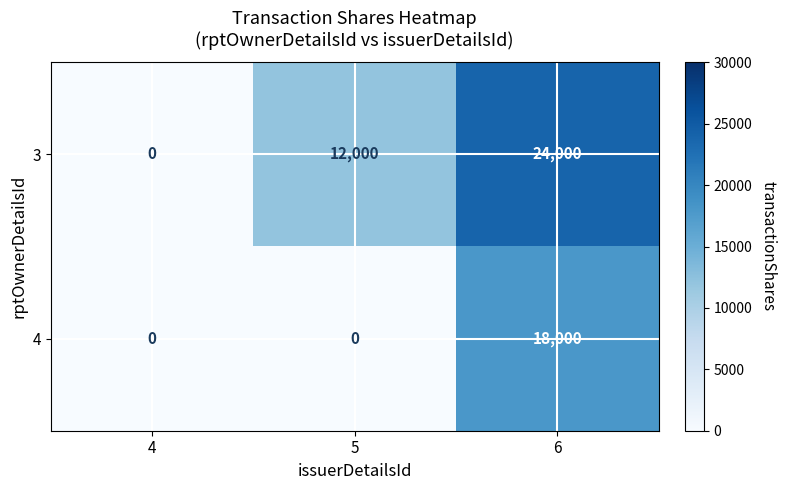

Is it true that 4 equals 0 at 4?

True